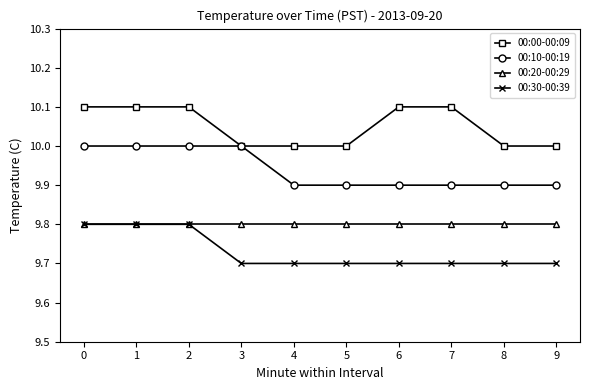

What is the spread (max minus min) of values at 3?

0.3